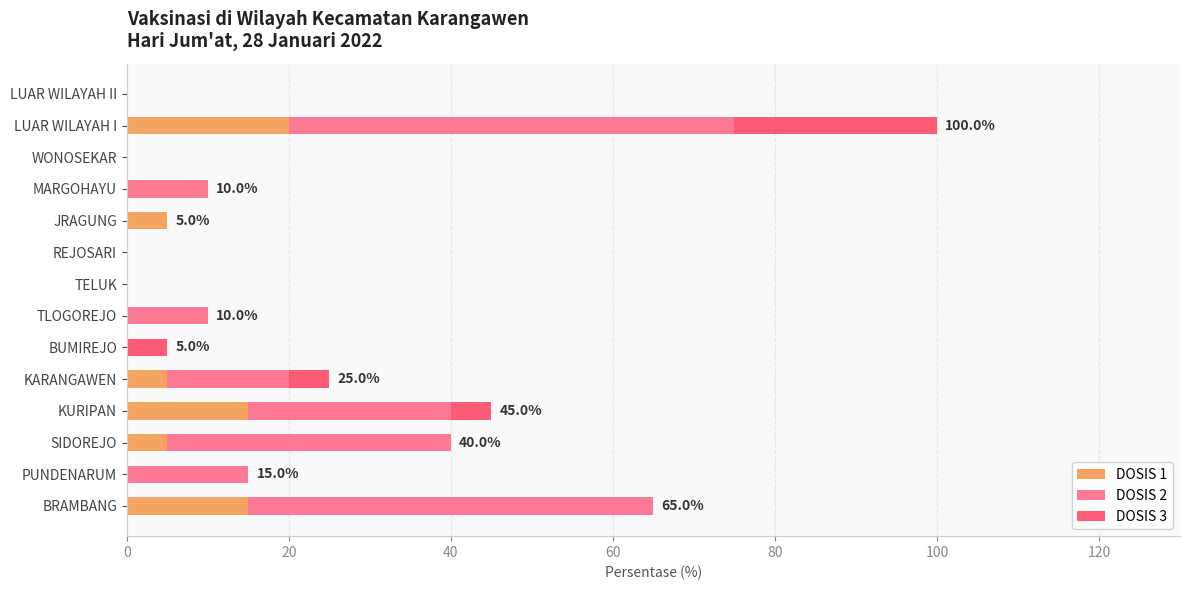

At which category is the sum across all series the highest?

LUAR WILAYAH I